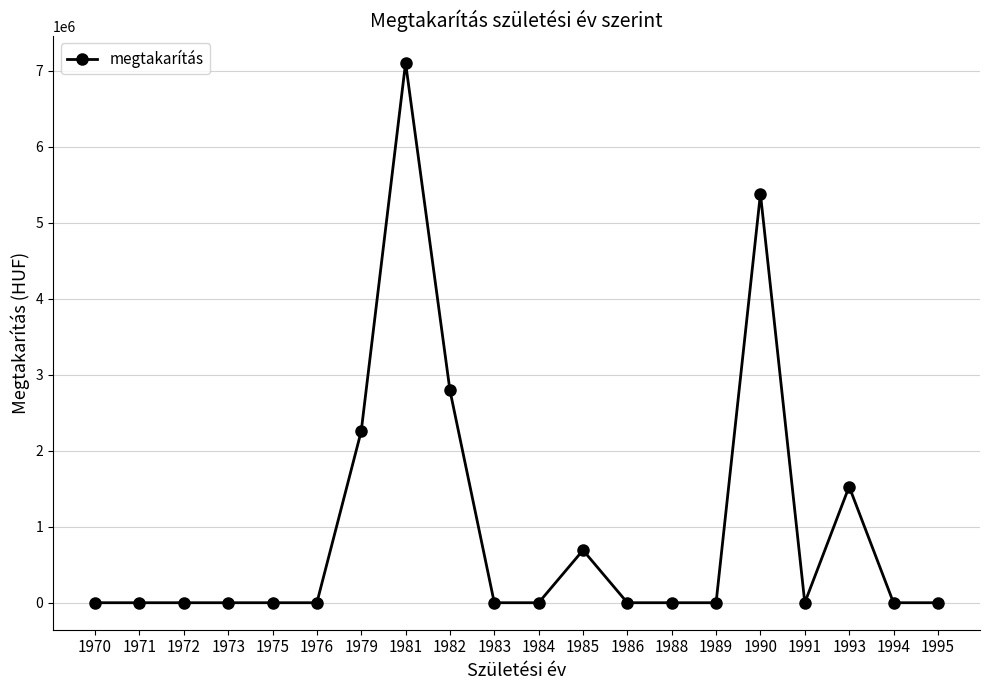

Count the number of categories in the chart.

20